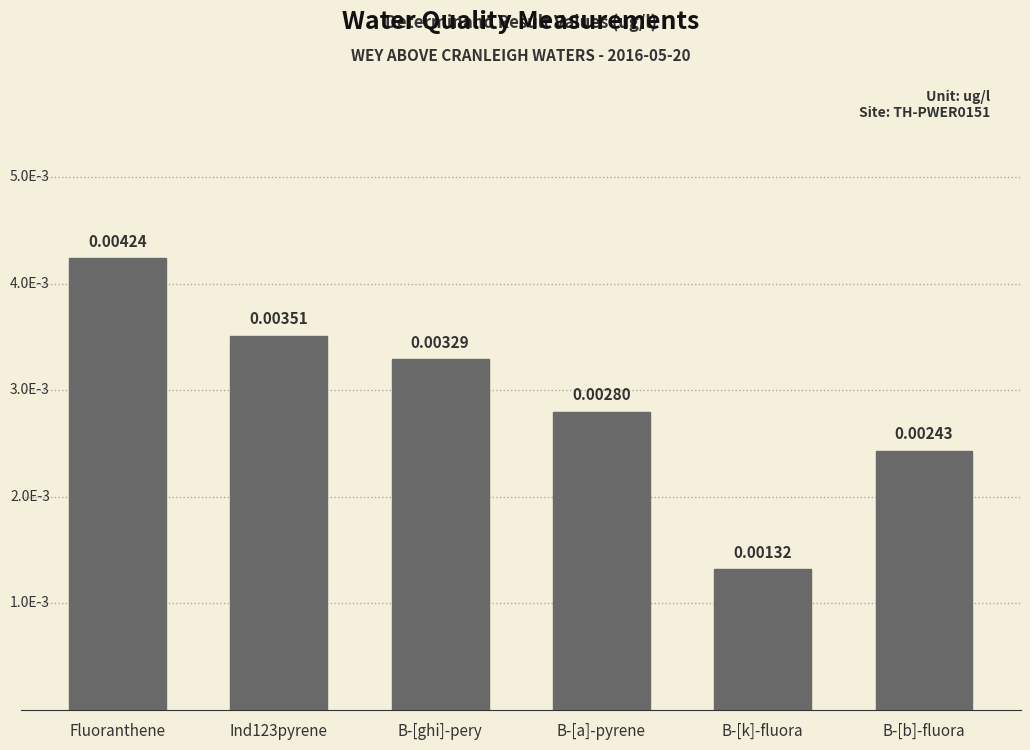

Rank the categories by value from highest to lowest.

Fluoranthene, Ind123pyrene, B-[ghi]-pery, B-[a]-pyrene, B-[b]-fluora, B-[k]-fluora